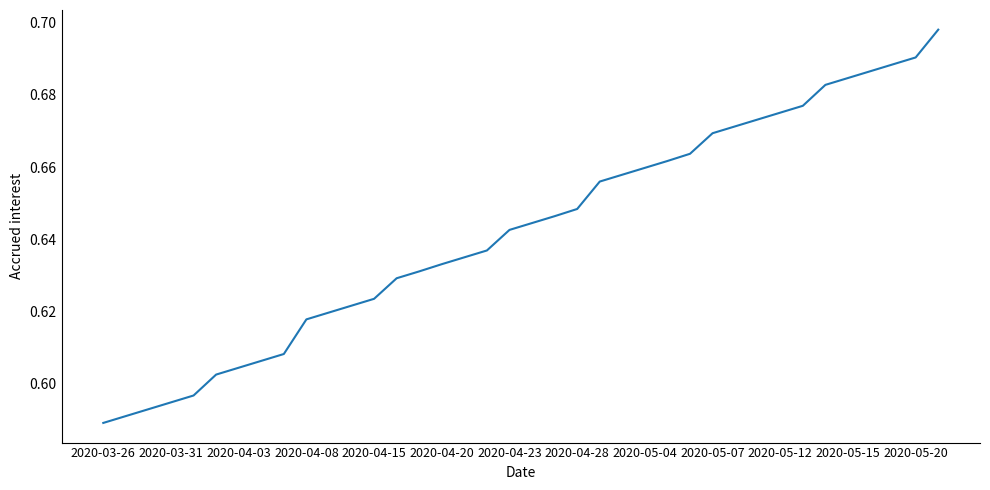

How many values are between 0 and 1?

38